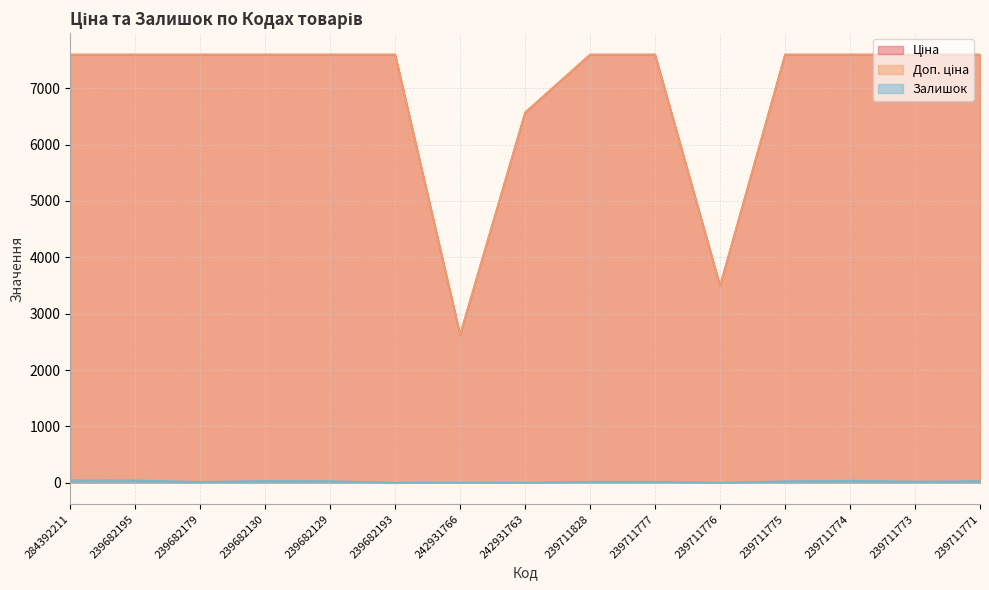

True or false: Доп. ціна and Залишок cross at least once.

False